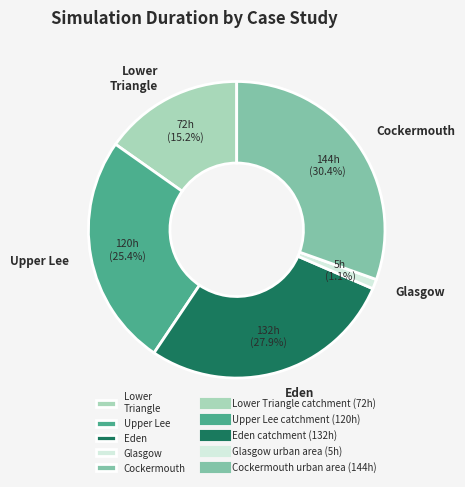

Which has a higher value, Upper Lee or Lower Triangle?

Upper Lee